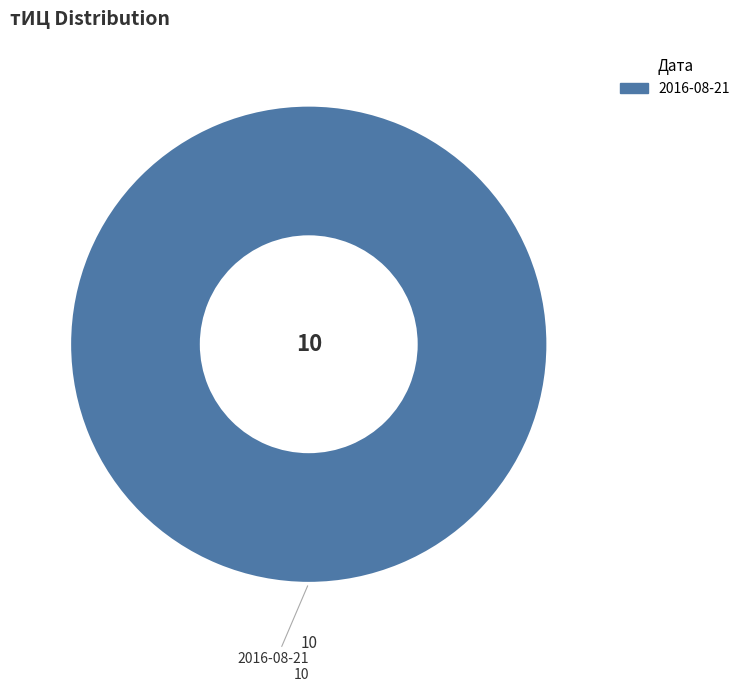

Does any single category account for the majority?

Yes